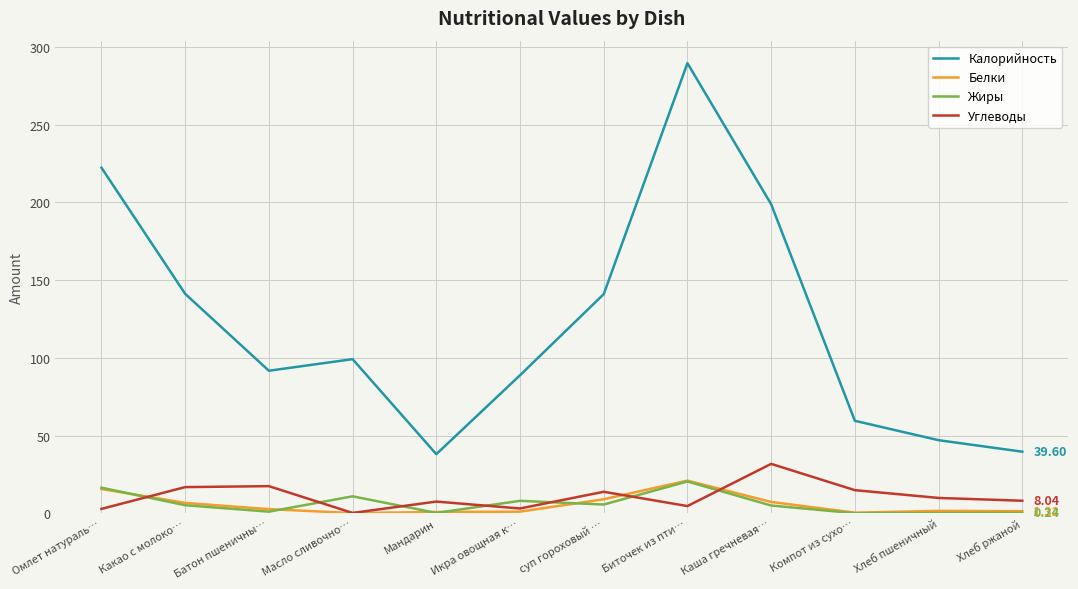

True or false: Жиры and Калорийность intersect in this chart.

False